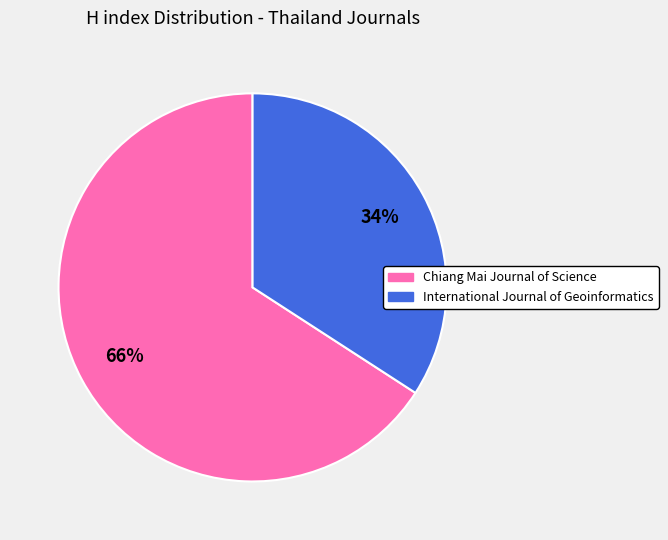

What percentage is the Chiang Mai Journal of Science slice, to the nearest percent?

66%